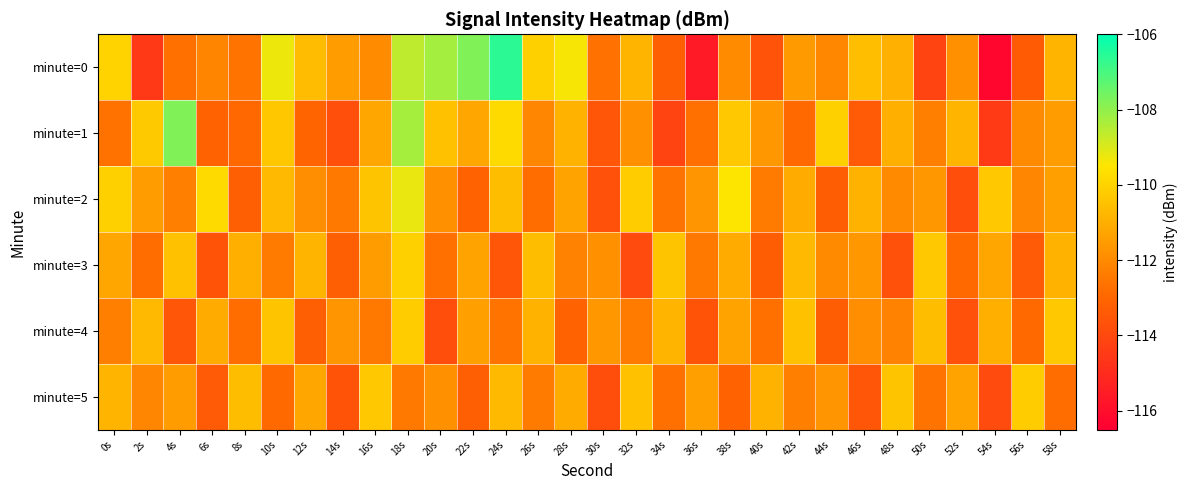

Reading left to right, extract all data points from this chart.

minute=0: 0s=-110.0	2s=-114.5	4s=-112.7	6s=-112.1	8s=-112.6	10s=-109.3	12s=-110.6	14s=-111.5	16s=-112.0	18s=-108.6	20s=-108.3	22s=-107.8	24s=-106.6	26s=-110.1	28s=-109.4	30s=-112.7	32s=-110.9	34s=-113.2	36s=-115.6	38s=-112.0	40s=-113.6	42s=-111.5	44s=-112.1	46s=-110.6	48s=-111.0	50s=-114.2	52s=-111.8	54s=-116.3	56s=-113.3	58s=-110.8
minute=1: 0s=-112.7	2s=-110.3	4s=-107.8	6s=-113.1	8s=-113.0	10s=-110.3	12s=-113.1	14s=-113.8	16s=-111.2	18s=-108.3	20s=-110.5	22s=-111.2	24s=-109.8	26s=-112.1	28s=-110.9	30s=-113.5	32s=-111.8	34s=-114.2	36s=-112.7	38s=-110.3	40s=-111.6	42s=-112.9	44s=-110.1	46s=-113.4	48s=-111.0	50s=-112.3	52s=-110.8	54s=-114.5	56s=-112.0	58s=-111.5
minute=2: 0s=-110.1	2s=-111.5	4s=-112.3	6s=-109.8	8s=-113.2	10s=-110.7	12s=-111.9	14s=-112.5	16s=-110.4	18s=-109.2	20s=-111.8	22s=-113.1	24s=-110.6	26s=-112.8	28s=-111.3	30s=-113.7	32s=-110.2	34s=-112.6	36s=-111.7	38s=-109.5	40s=-112.4	42s=-111.1	44s=-113.3	46s=-110.9	48s=-112.0	50s=-111.6	52s=-113.8	54s=-110.3	56s=-112.1	58s=-111.4
minute=3: 0s=-111.2	2s=-112.8	4s=-110.5	6s=-113.6	8s=-111.0	10s=-112.4	12s=-110.8	14s=-113.2	16s=-111.5	18s=-110.1	20s=-112.7	22s=-111.3	24s=-113.5	26s=-110.6	28s=-112.2	30s=-111.8	32s=-113.9	34s=-110.4	36s=-112.5	38s=-111.1	40s=-113.3	42s=-110.7	44s=-112.0	46s=-111.6	48s=-113.7	50s=-110.3	52s=-112.9	54s=-111.2	56s=-113.4	58s=-110.9
minute=4: 0s=-112.3	2s=-110.7	4s=-113.5	6s=-111.1	8s=-112.8	10s=-110.4	12s=-113.2	14s=-111.7	16s=-112.5	18s=-110.2	20s=-113.8	22s=-111.4	24s=-112.6	26s=-110.9	28s=-113.1	30s=-111.6	32s=-112.4	34s=-110.8	36s=-113.6	38s=-111.3	40s=-112.7	42s=-110.5	44s=-113.3	46s=-111.9	48s=-112.2	50s=-110.6	52s=-113.7	54s=-111.0	56s=-112.9	58s=-110.3
minute=5: 0s=-110.8	2s=-112.1	4s=-111.5	6s=-113.4	8s=-110.6	10s=-112.9	12s=-111.2	14s=-113.6	16s=-110.3	18s=-112.5	20s=-111.8	22s=-113.2	24s=-110.7	26s=-112.4	28s=-111.1	30s=-113.8	32s=-110.5	34s=-112.7	36s=-111.4	38s=-113.1	40s=-110.9	42s=-112.3	44s=-111.7	46s=-113.5	48s=-110.4	50s=-112.6	52s=-111.3	54s=-113.9	56s=-110.2	58s=-112.8